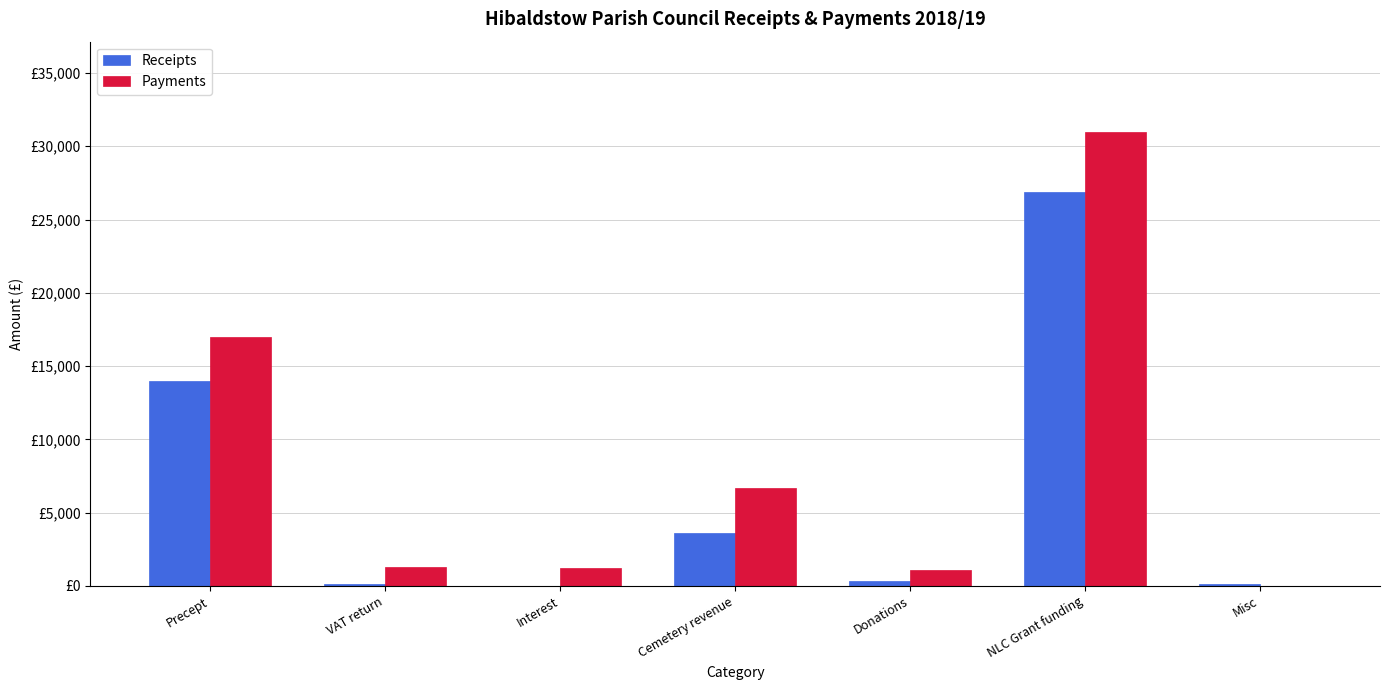

What are all the series names shown in the legend?

Receipts, Payments